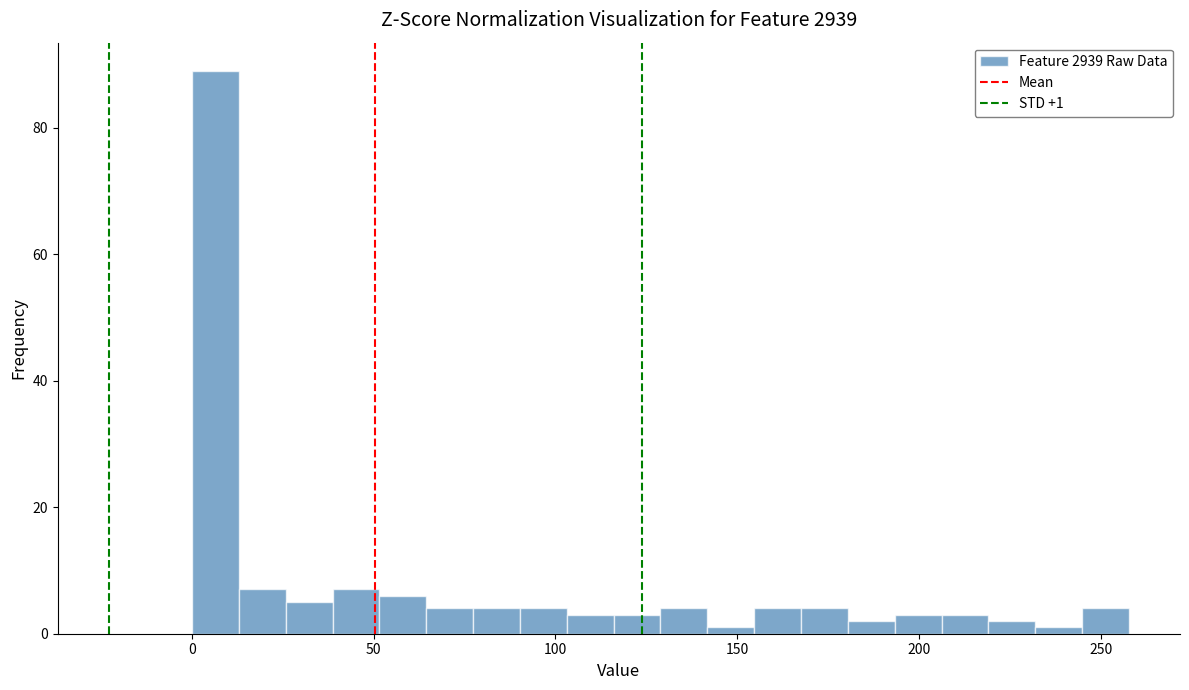

Read against the x-axis, roughly where is the centre of the tallest bar?

5